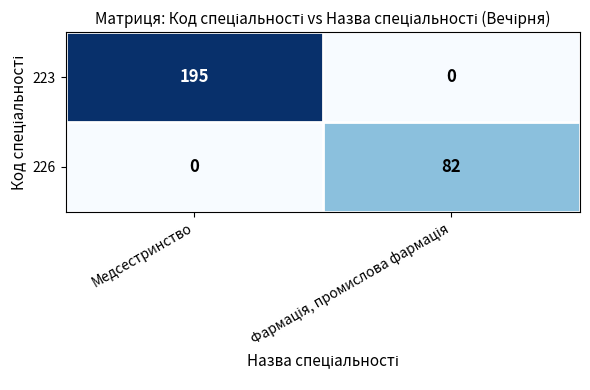

Which series has the largest total across all categories?

223